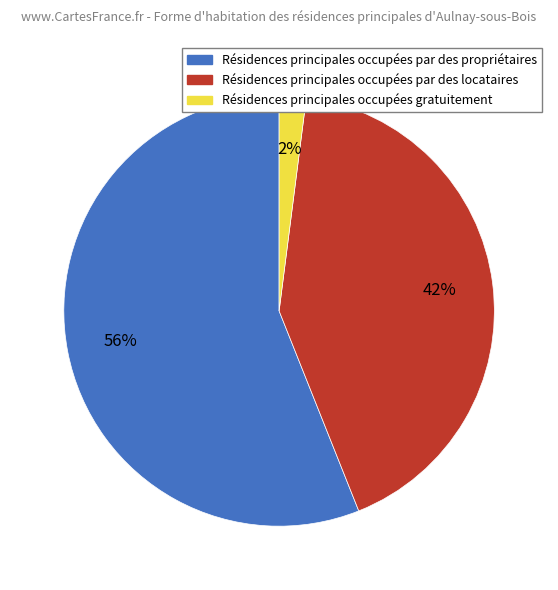

To the nearest percent, what is the difference between the largest and smallest slice percentages?

54%